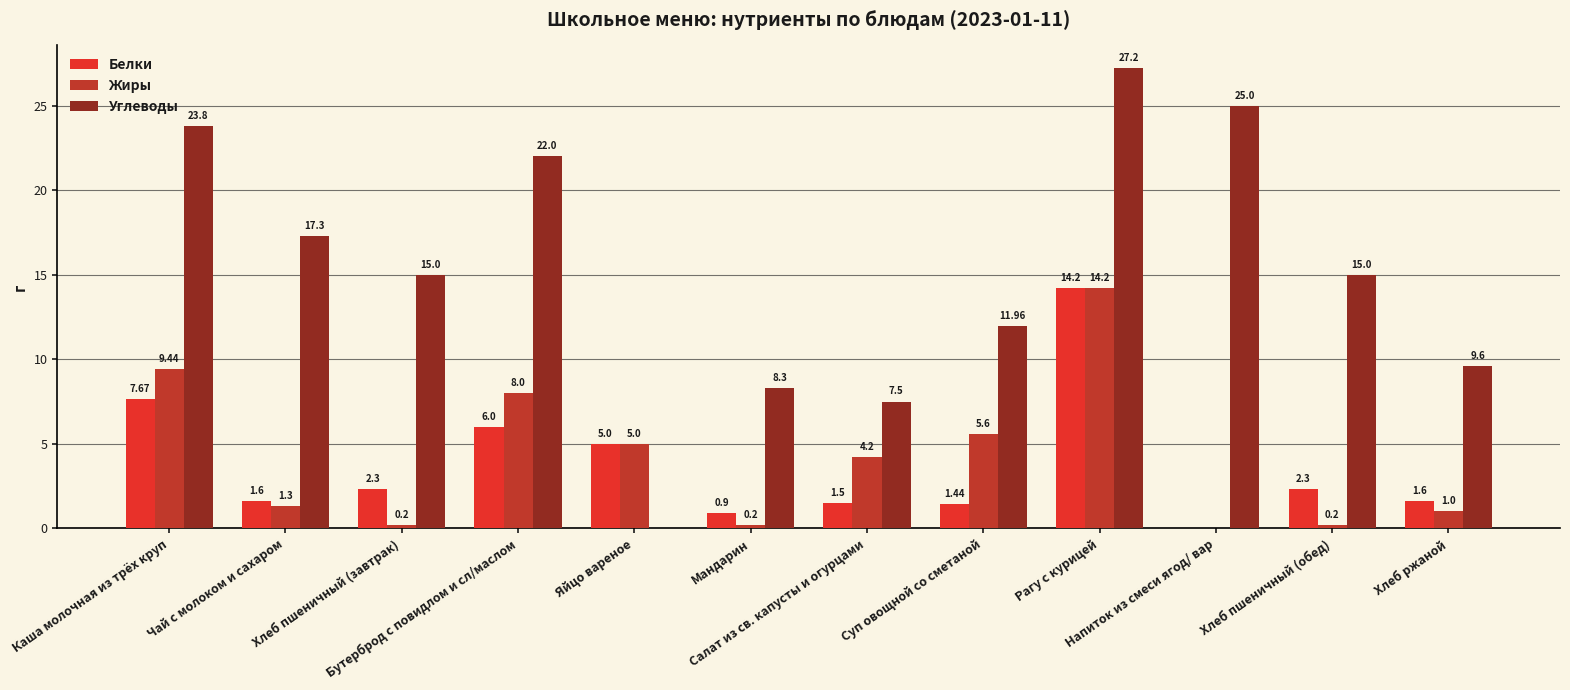

What is the difference between the Белки values at Чай с молоком и сахаром and Напиток из смеси ягод/ вар?

1.6